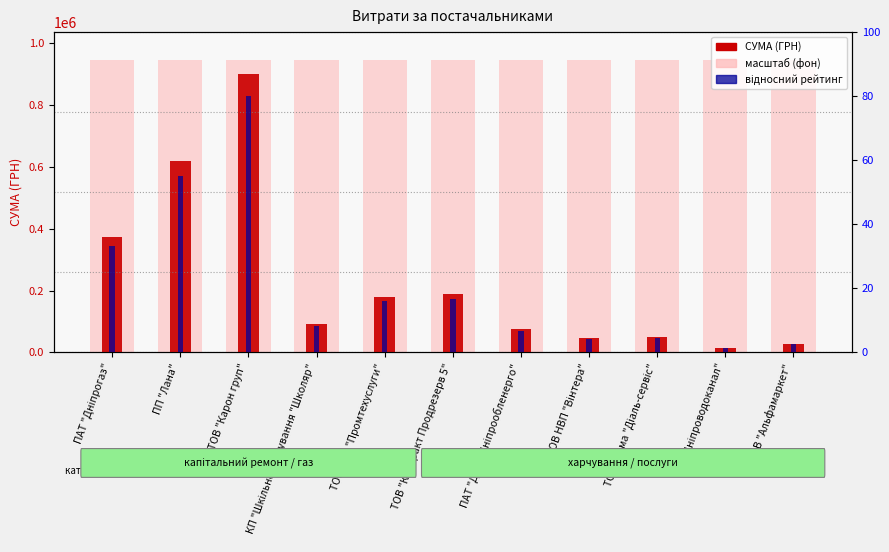

Reading left to right, what are all the values shown in this chart?

СУМА (ГРН): 372031.1	618133.2	899830.2	91588.8	179563.2	189055.2	75163.4	45669.0	49998.0	14746.8	28865.0
rank indicator: 33.1	55.0	80.0	8.1	16.0	16.8	6.7	4.1	4.4	1.3	2.6